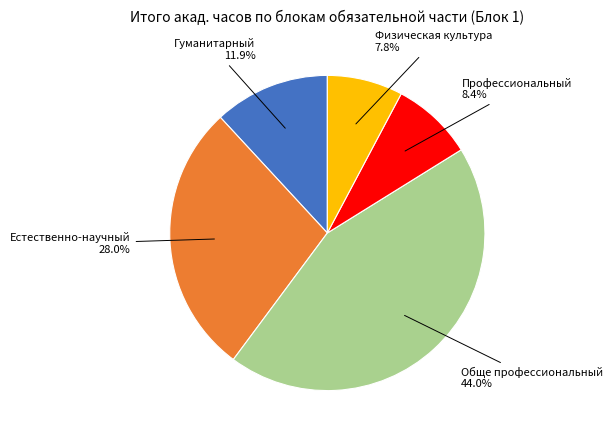

Do Физическая культура and Естественно-научный together represent more than half of the pie?

No